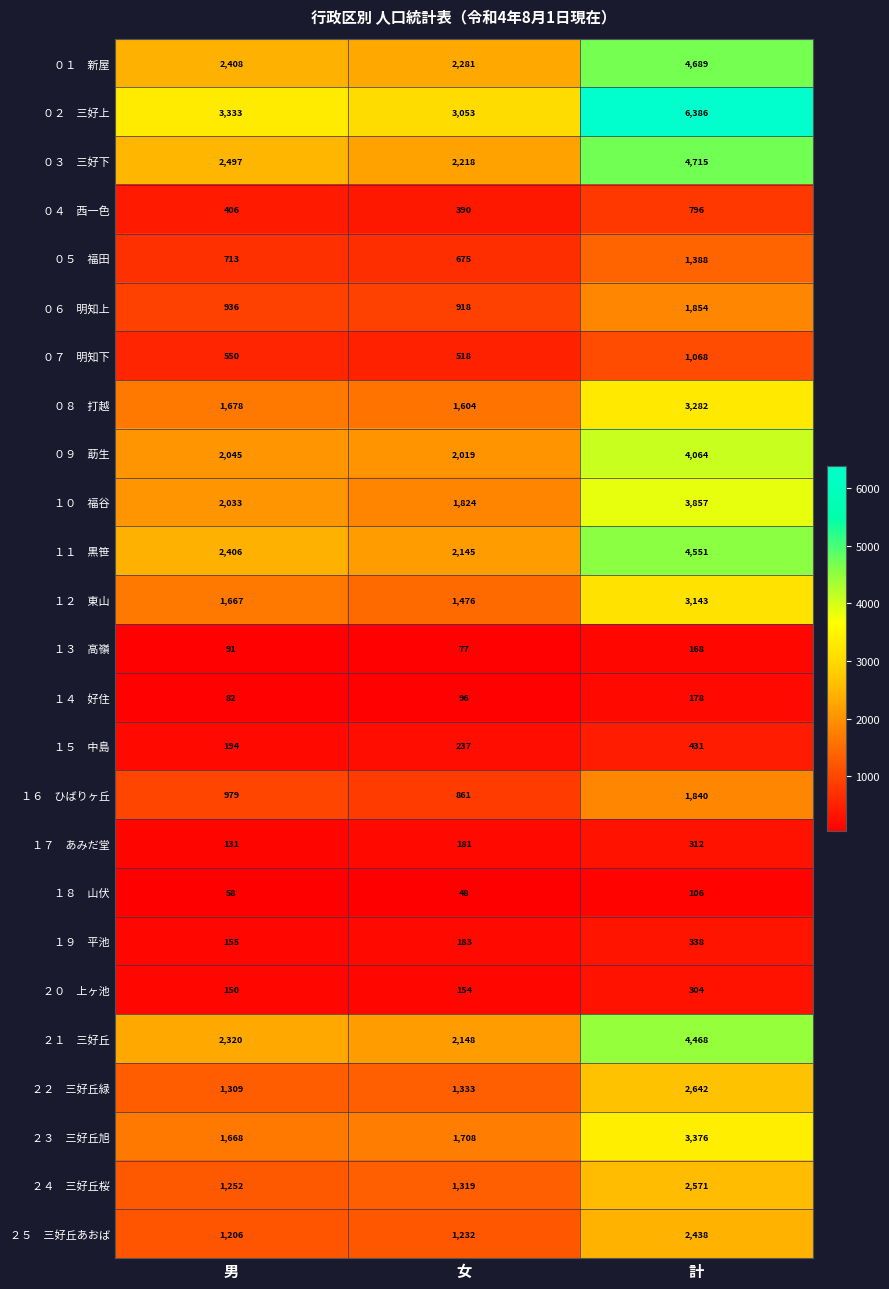

Which label corresponds to the largest value in the chart?

計